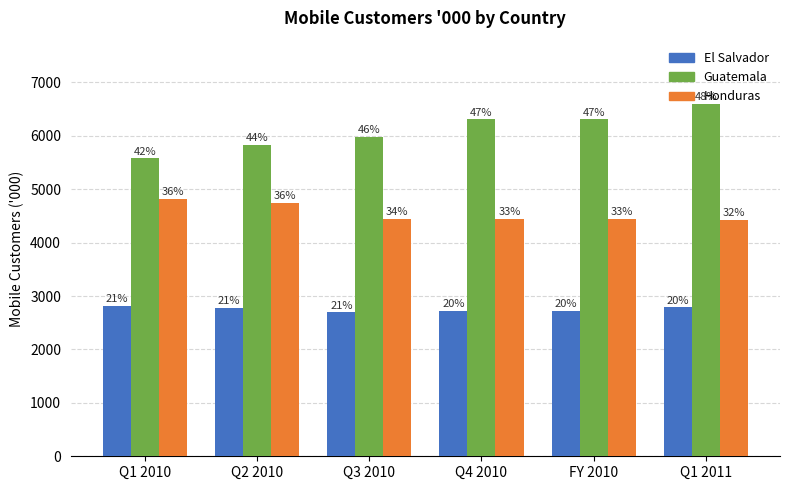

What is the approximate value of Honduras at Q3 2010?

4448.3